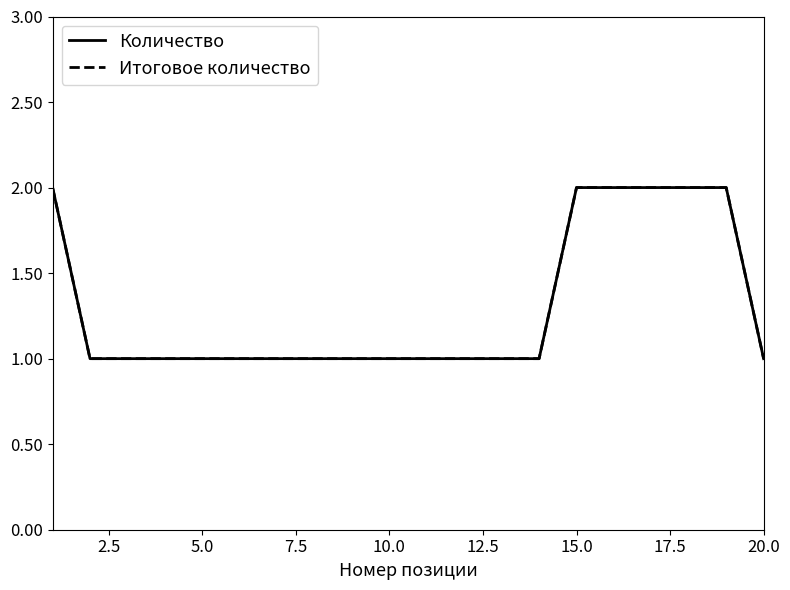

Is this an area chart (filled region under the line)?

No